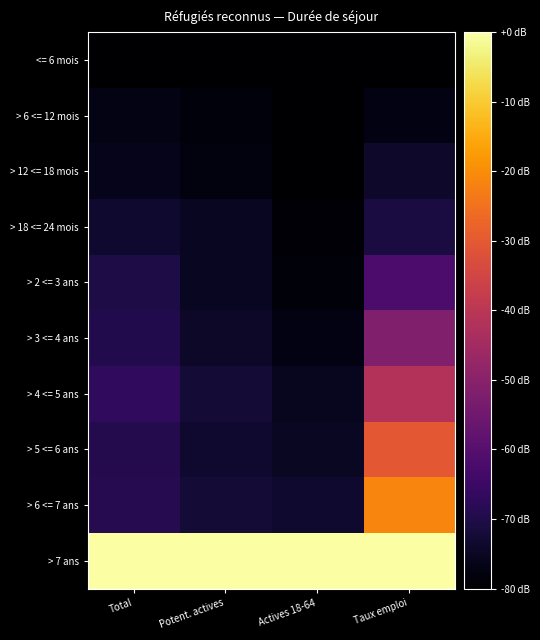

Reading right to left, transcribe all the data shown in this chart.

<= 6 mois: Taux emploi=-80.0	Actives 18-64=-80.0	Potent. actives=-80.0	Total=-80.0
> 6 <= 12 mois: Taux emploi=-77.4	Actives 18-64=-79.9	Potent. actives=-78.2	Total=-77.0
> 12 <= 18 mois: Taux emploi=-74.1	Actives 18-64=-79.7	Potent. actives=-77.8	Total=-76.1
> 18 <= 24 mois: Taux emploi=-71.0	Actives 18-64=-79.2	Potent. actives=-75.3	Total=-73.3
> 2 <= 3 ans: Taux emploi=-61.9	Actives 18-64=-78.5	Potent. actives=-75.1	Total=-70.6
> 3 <= 4 ans: Taux emploi=-51.8	Actives 18-64=-77.3	Potent. actives=-74.1	Total=-69.7
> 4 <= 5 ans: Taux emploi=-41.7	Actives 18-64=-75.6	Potent. actives=-72.4	Total=-66.9
> 5 <= 6 ans: Taux emploi=-30.3	Actives 18-64=-74.9	Potent. actives=-73.4	Total=-69.1
> 6 <= 7 ans: Taux emploi=-21.3	Actives 18-64=-73.2	Potent. actives=-72.2	Total=-69.0
> 7 ans: Taux emploi=0.0	Actives 18-64=0.0	Potent. actives=0.0	Total=0.0